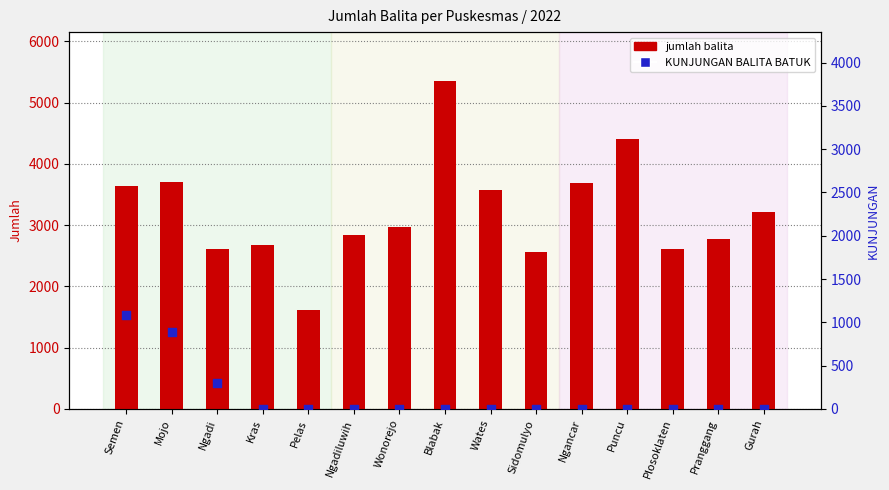

Which series contains the highest Y value?

jumlah balita